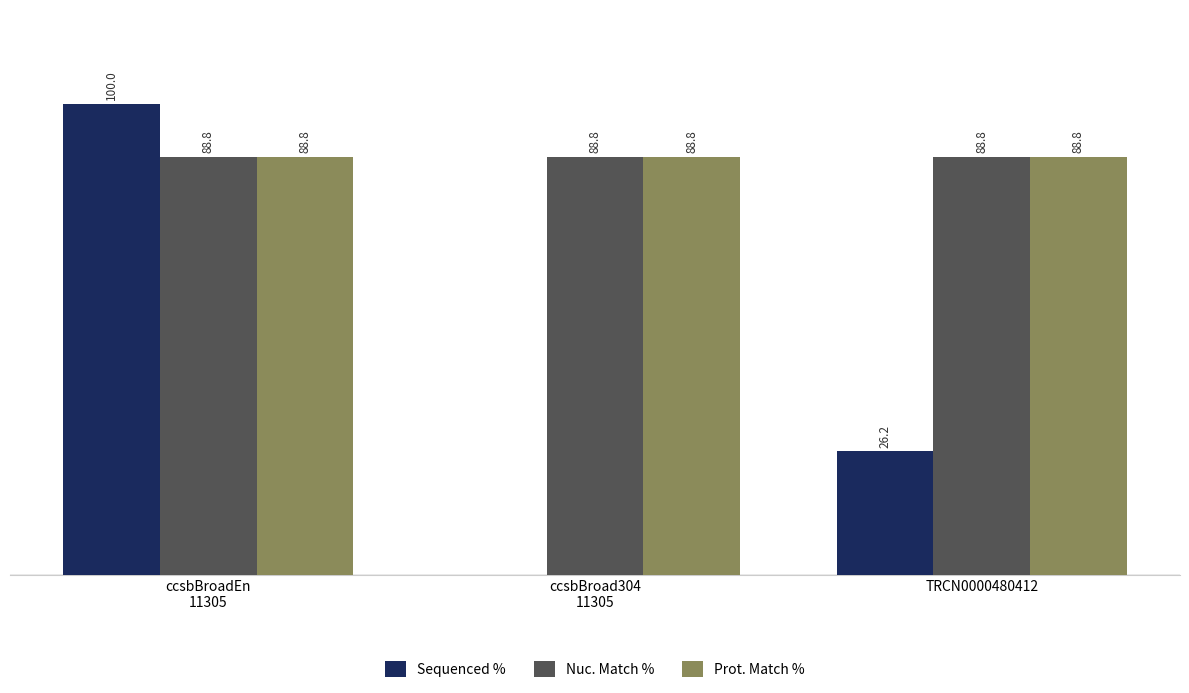

What are all the series names shown in the legend?

Sequenced %, Nuc. Match %, Prot. Match %